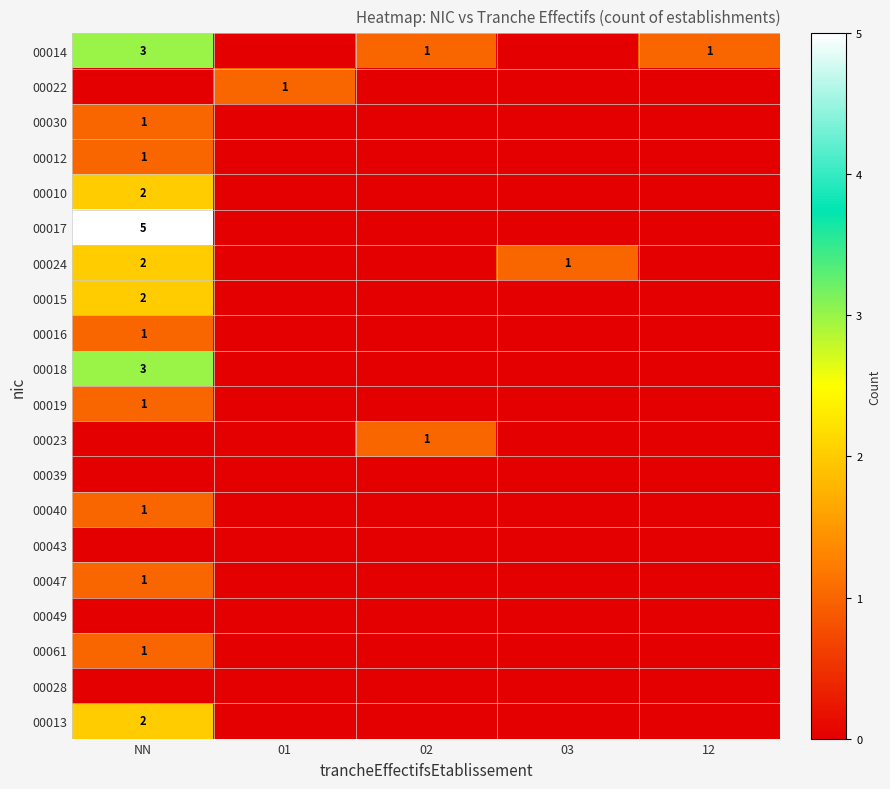

Is the value of 00018 at NN greater than the value of 00013 at NN?

Yes